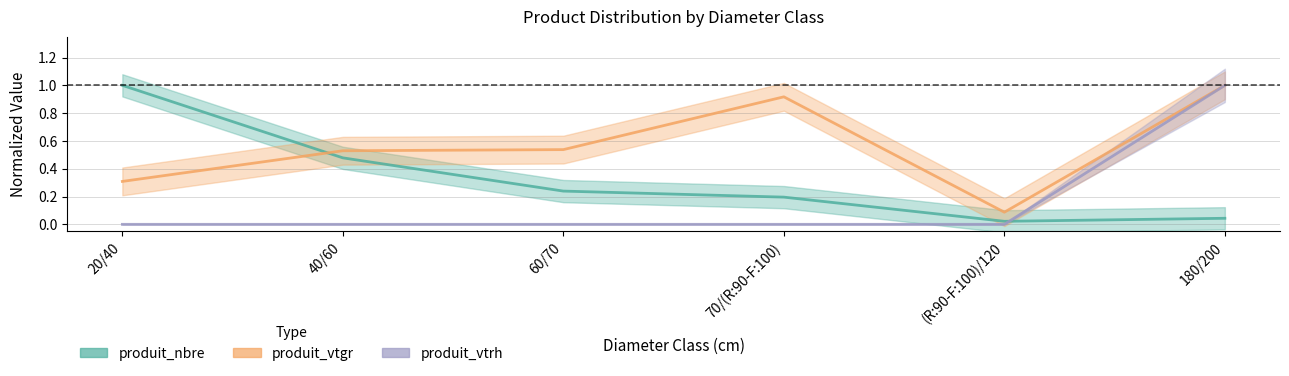

Reading left to right, list all the values displayed in this chart.

produit_nbre: 20/40=1.0	40/60=0.5	60/70=0.2	70/(R:90-F:100)=0.2	(R:90-F:100)/120=0.0	180/200=0.0
produit_vtgr: 20/40=0.3	40/60=0.5	60/70=0.5	70/(R:90-F:100)=0.9	(R:90-F:100)/120=0.1	180/200=1.0
produit_vtrh: 20/40=0.0	40/60=0.0	60/70=0.0	70/(R:90-F:100)=0.0	(R:90-F:100)/120=0.0	180/200=1.0